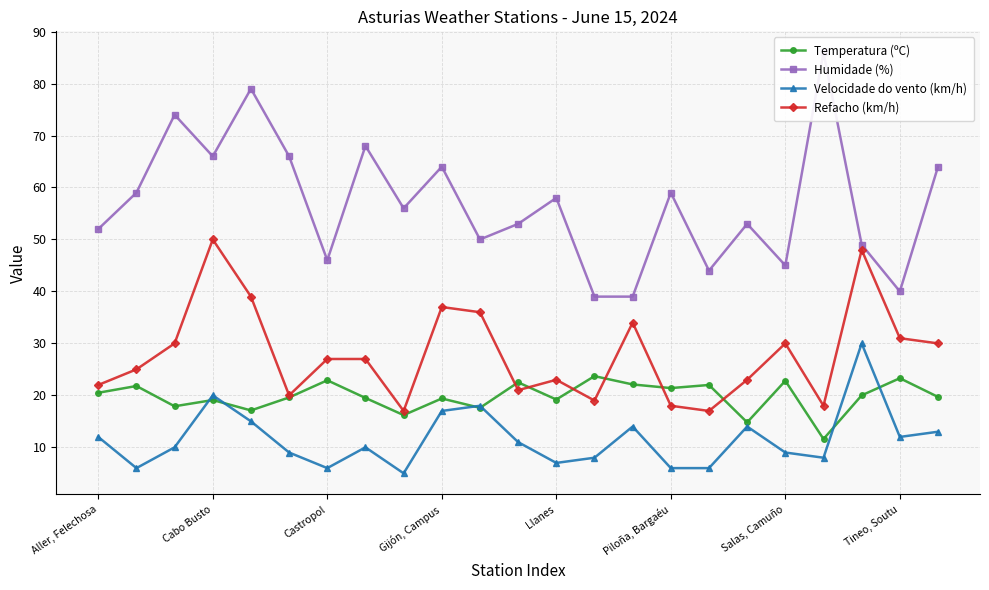

What is the minimum value for Refacho (km/h)?

17.0